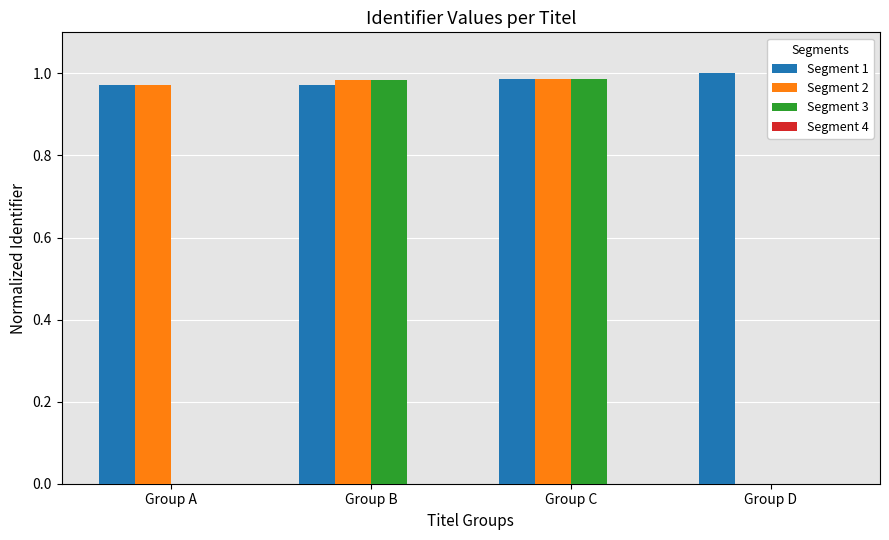

The Segment 2 series shows 0.0 at Group D. True or false?

True